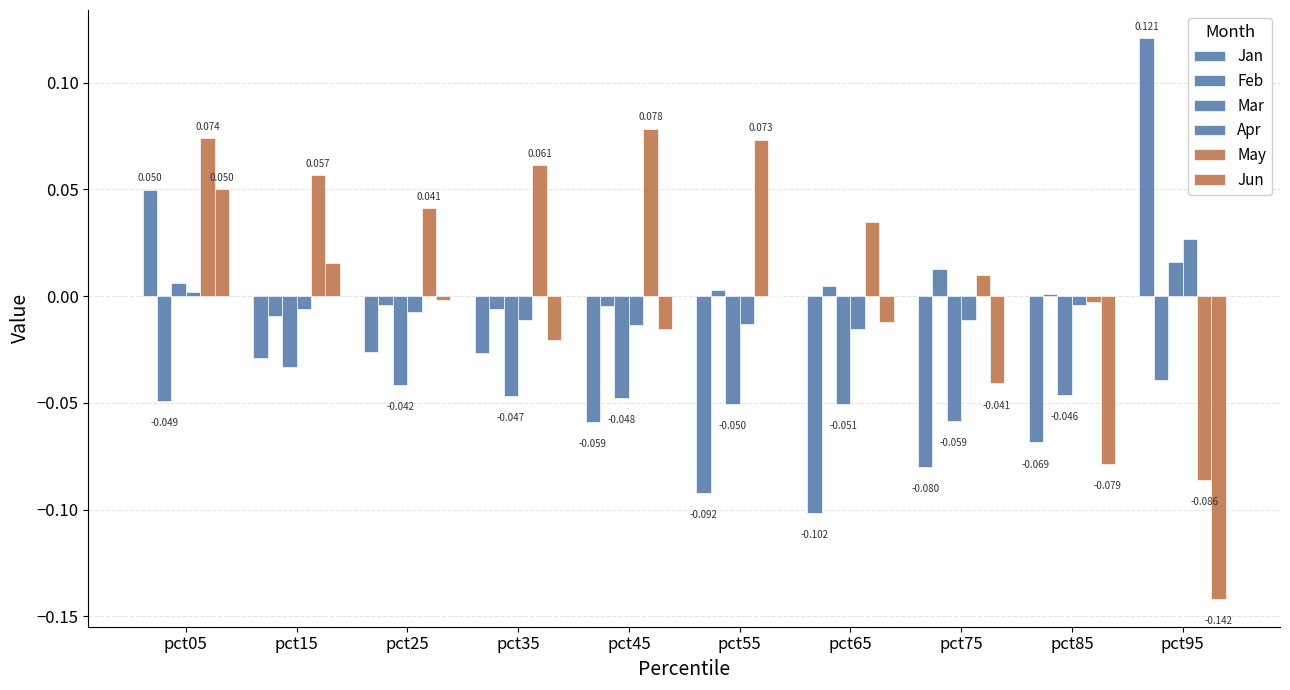

How many groups of bars are there?

10